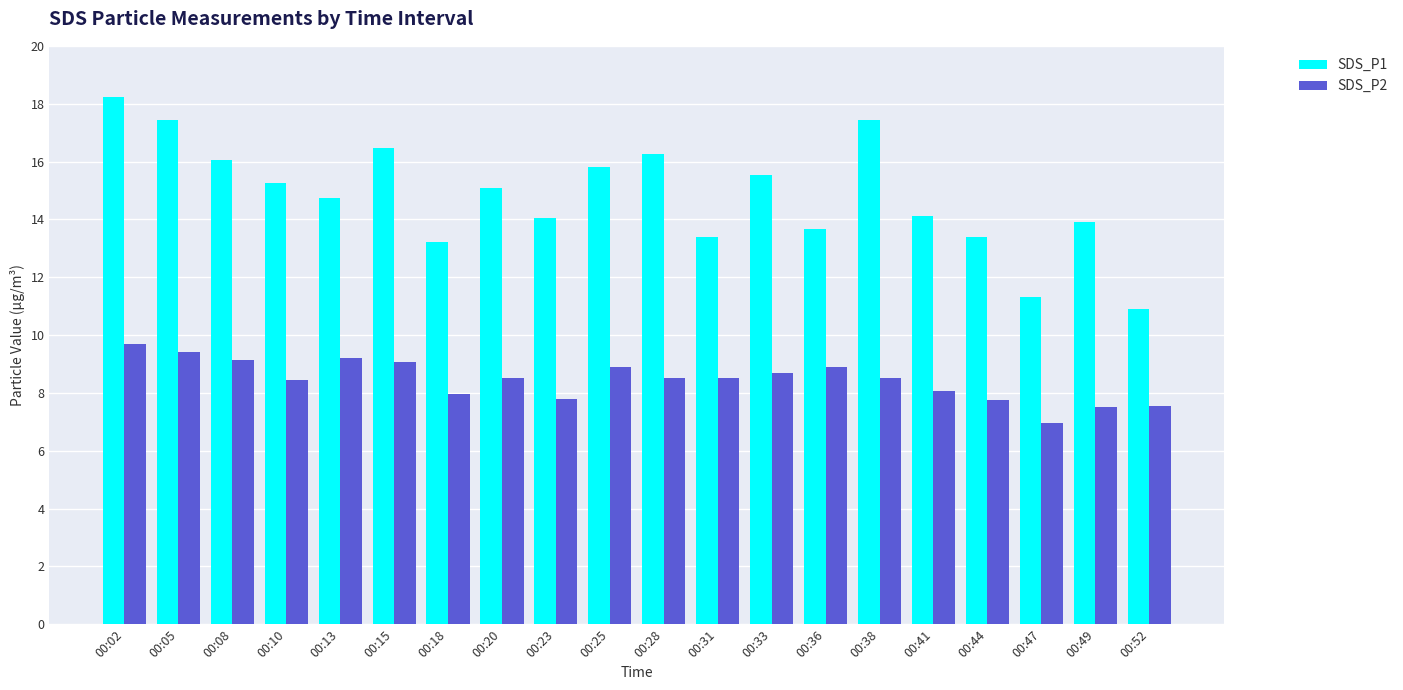

The value of SDS_P2 at 00:05 is 9.4. True or false?

True